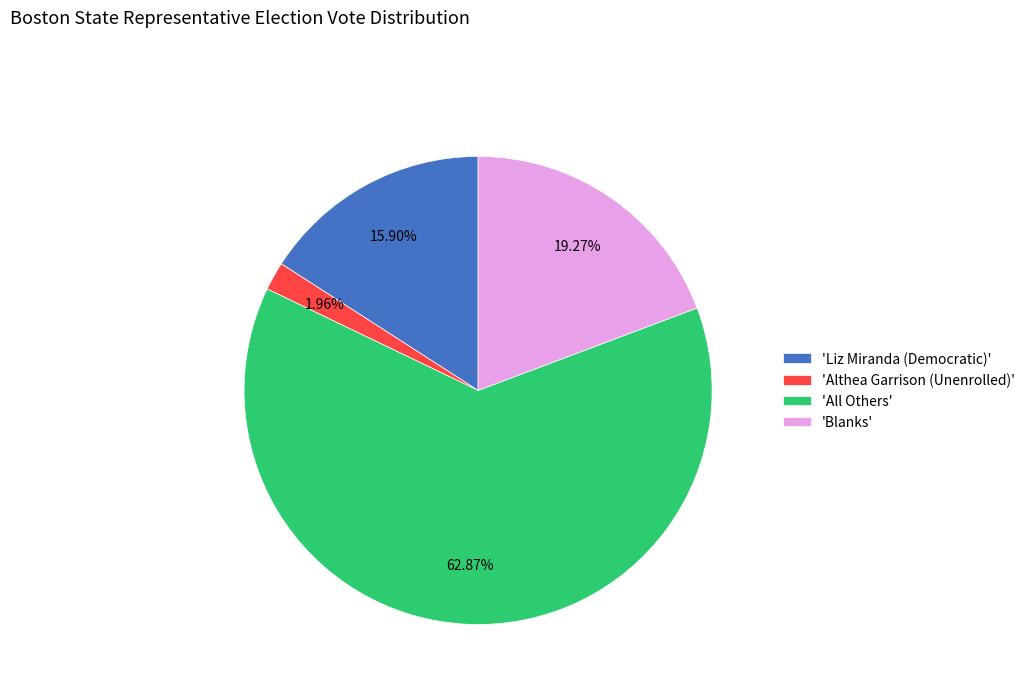

Approximately how many times larger is the value at 'All Others' compared to 'Liz Miranda (Democratic)'?

4.0